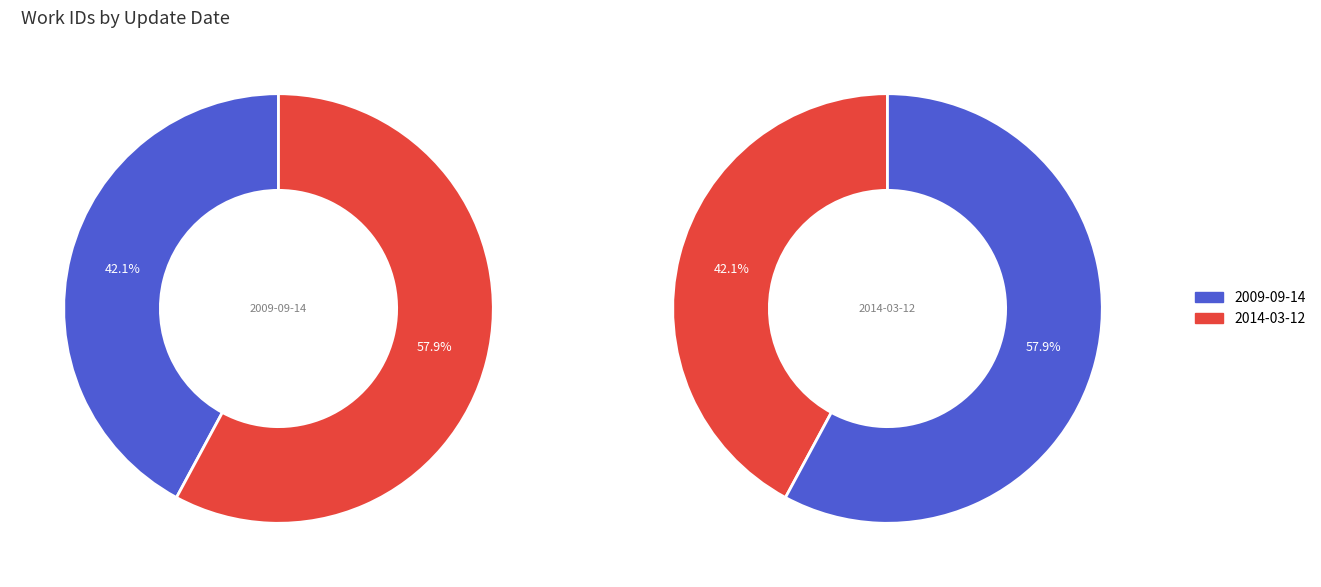

The 2014-03-12 slice represents 58% of the pie. True or false?

True